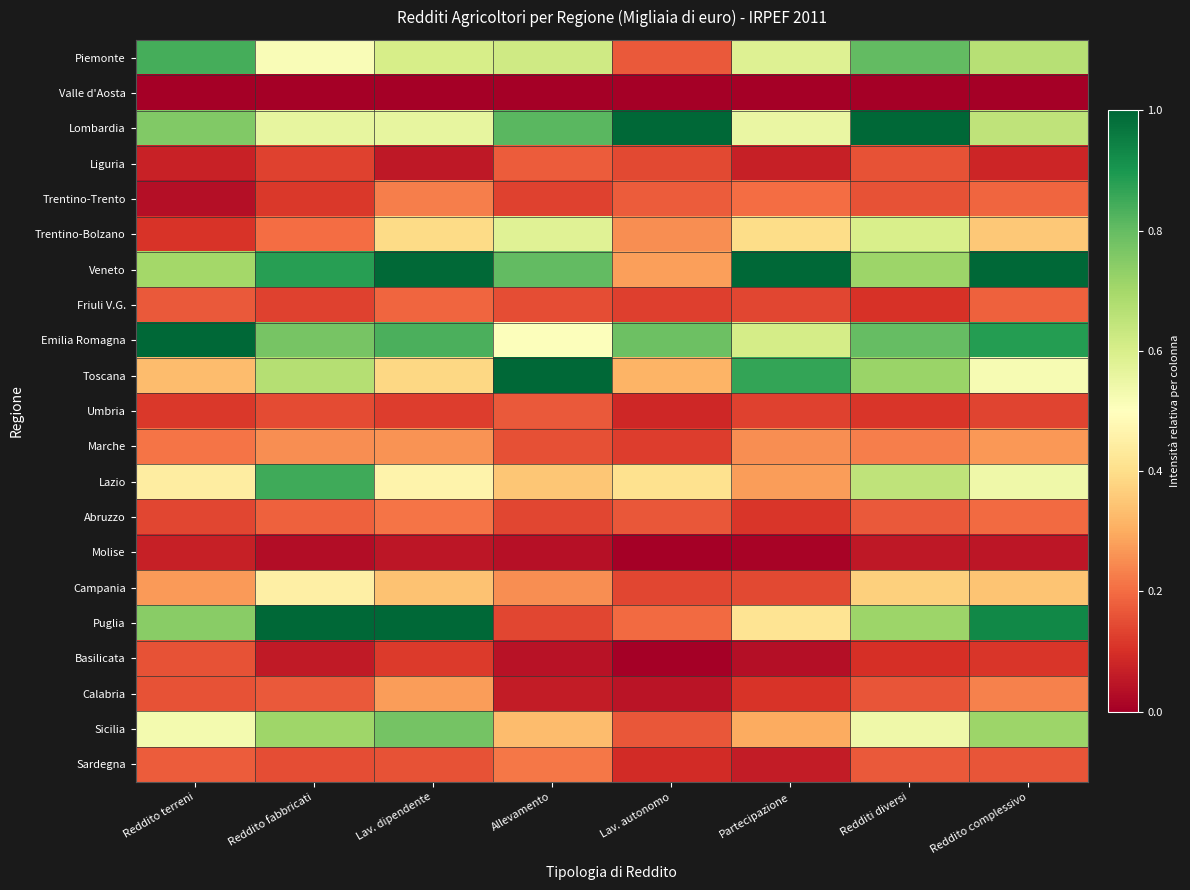

At how many categories does at least one series exceed 0?

8